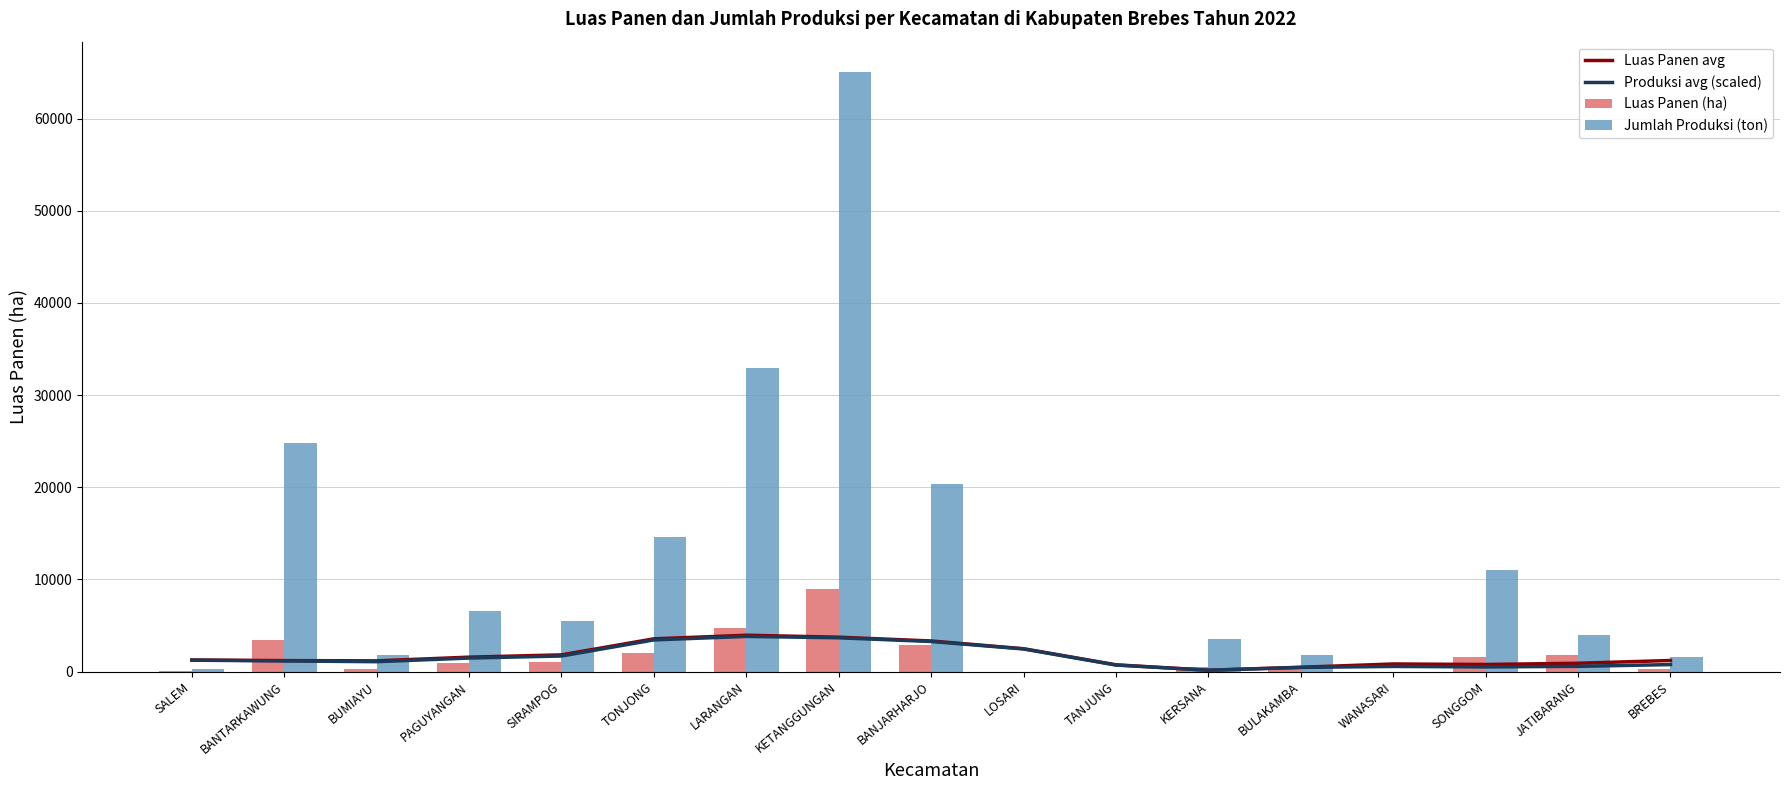

Reading left to right, what are all the values shown in this chart?

Luas Panen avg: SALEM=1262.7	BANTARKAWUNG=1193.5	BUMIAYU=1165.4	PAGUYANGAN=1567.7	SIRAMPOG=1815.9	TONJONG=3556.5	LARANGAN=3945.1	KETANGGUNGAN=3734.5	BANJARHARJO=3322.5	LOSARI=2482.1	TANJUNG=734.3	KERSANA=148.5	BULAKAMBA=471.3	WANASARI=827.3	SONGGOM=772.3	JATIBARANG=905.5	BREBES=1207.3
Produksi avg (scaled): SALEM=1239.0	BANTARKAWUNG=1155.5	BUMIAYU=1074.5	PAGUYANGAN=1467.7	SIRAMPOG=1689.9	TONJONG=3436.0	LARANGAN=3817.5	KETANGGUNGAN=3667.4	BANJARHARJO=3265.6	LOSARI=2456.4	TANJUNG=710.3	KERSANA=147.8	BULAKAMBA=451.6	WANASARI=560.9	SONGGOM=506.0	JATIBARANG=570.5	BREBES=760.7
Luas Panen (ha): SALEM=48.7	BANTARKAWUNG=3464.3	BUMIAYU=275.0	PAGUYANGAN=986.0	SIRAMPOG=1053.0	TONJONG=2060.4	LARANGAN=4705.0	KETANGGUNGAN=8978.3	BANJARHARJO=2929.0	LOSARI=0.0	TANJUNG=0.0	KERSANA=503.1	BULAKAMBA=239.6	WANASARI=0.0	SONGGOM=1613.6	JATIBARANG=1780.2	BREBES=228.1
Jumlah Produksi (ton): SALEM=311.7	BANTARKAWUNG=24838.1	BUMIAYU=1794.0	PAGUYANGAN=6560.9	SIRAMPOG=5439.1	TONJONG=14564.7	LARANGAN=32890.1	KETANGGUNGAN=65082.5	BANJARHARJO=20386.3	LOSARI=0.0	TANJUNG=0.0	KERSANA=3561.6	BULAKAMBA=1797.0	WANASARI=0.0	SONGGOM=11010.9	JATIBARANG=3958.4	BREBES=1572.8